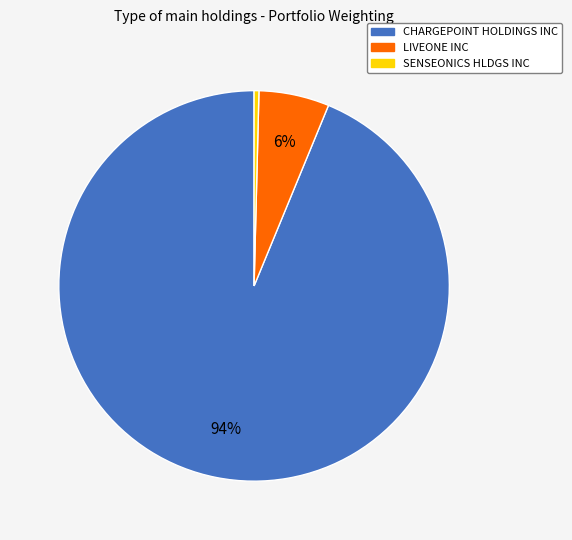

True or false: CHARGEPOINT HOLDINGS INC accounts for 94% of the total.

True